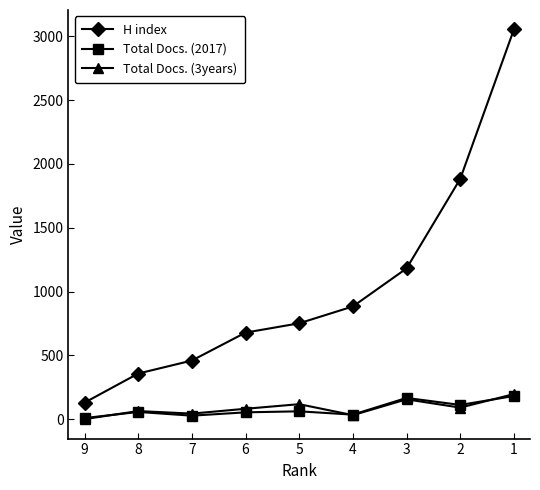

True or false: H index has more than 0 interior local peaks.

False